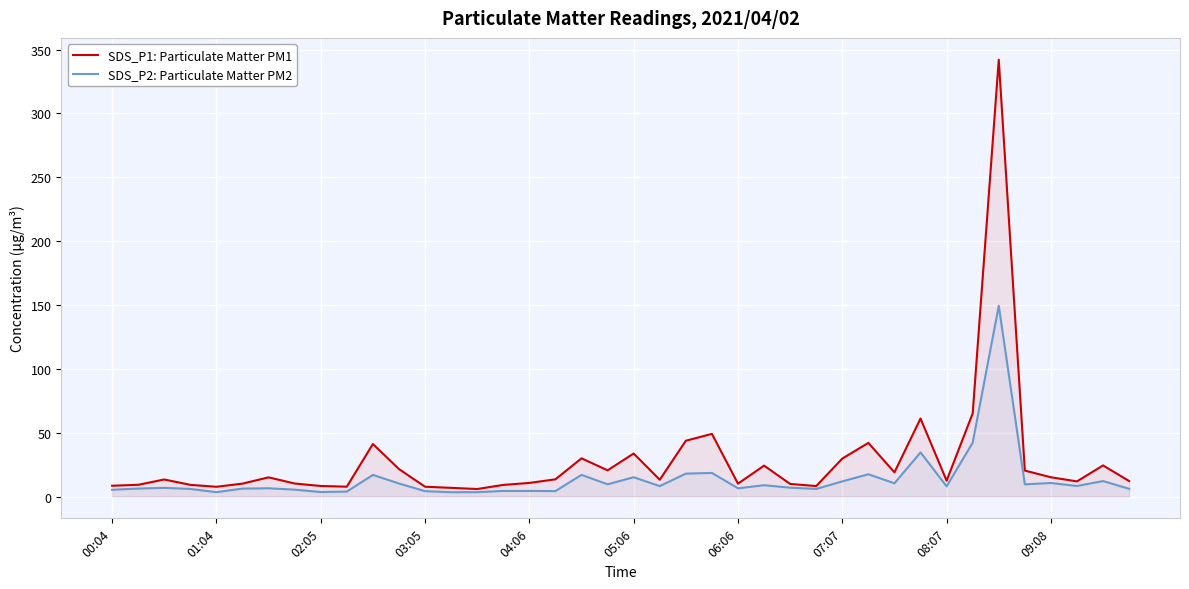

Rank the series by their average value, from highest to lowest.

SDS_P1: Particulate Matter PM1, SDS_P2: Particulate Matter PM2